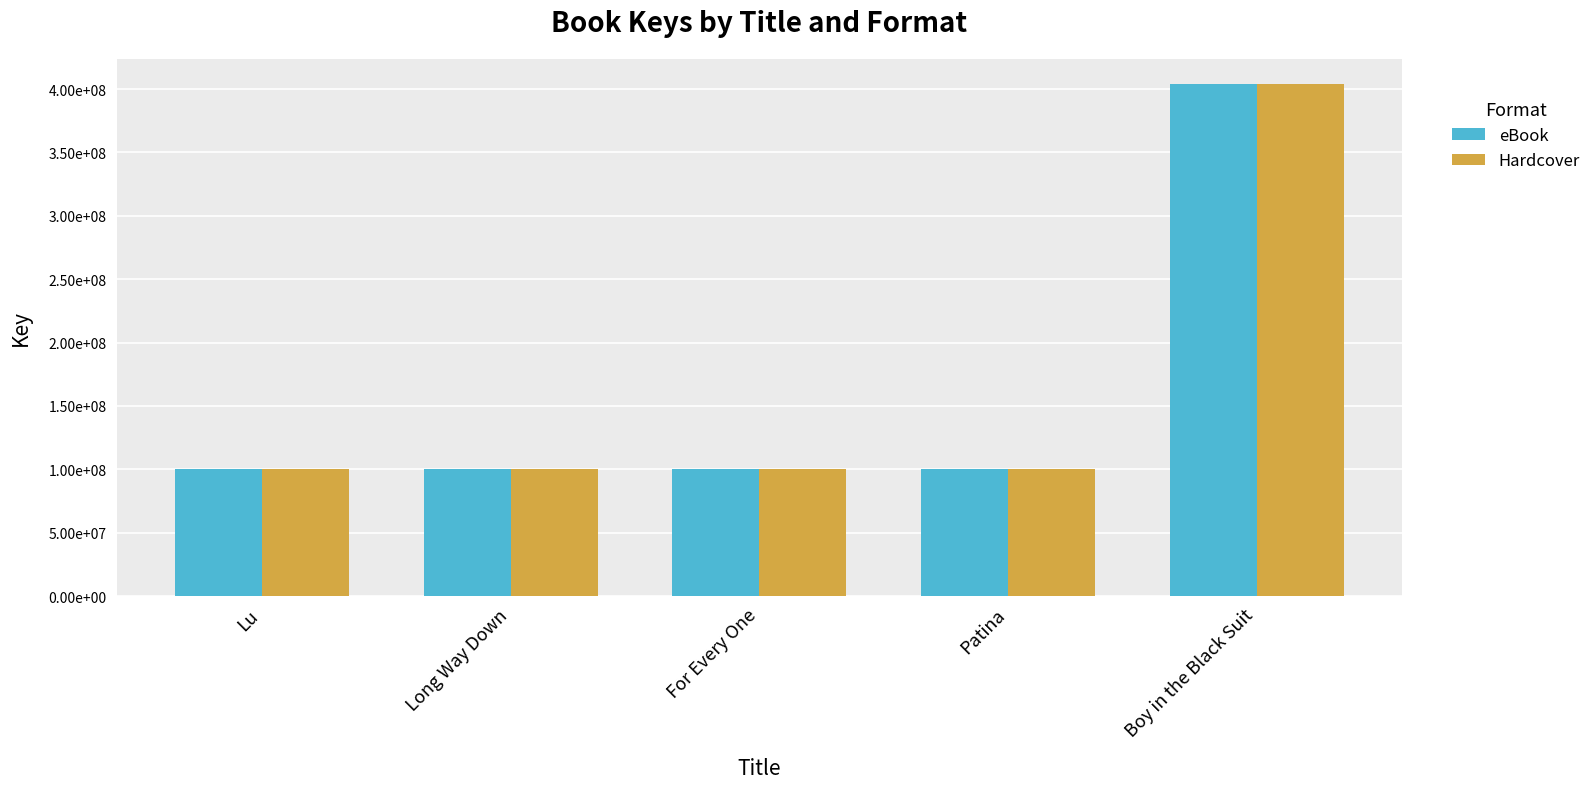

At which label is Hardcover closest to 251924343?

Long Way Down